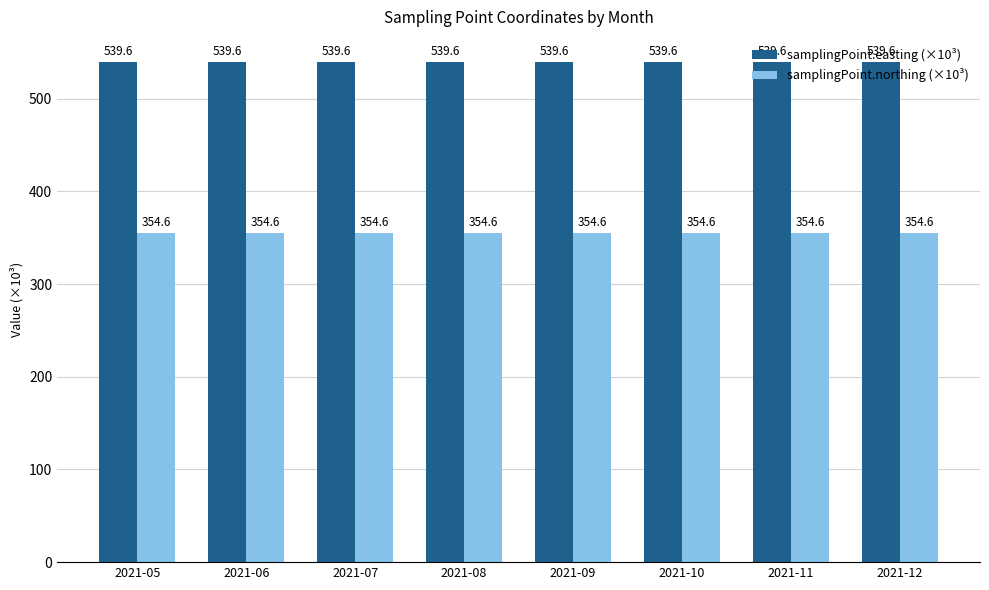

At 2021-07, list the series in order from smallest to largest.

samplingPoint.northing (×10³), samplingPoint.easting (×10³)